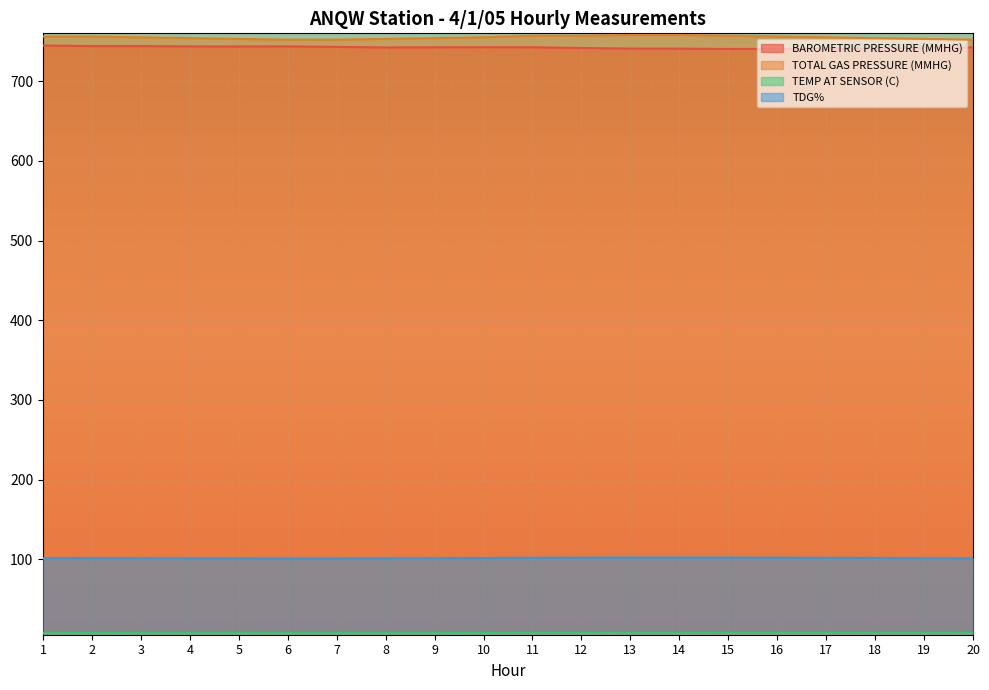

True or false: TOTAL GAS PRESSURE (MMHG) and TEMP AT SENSOR (C) cross at least once.

False